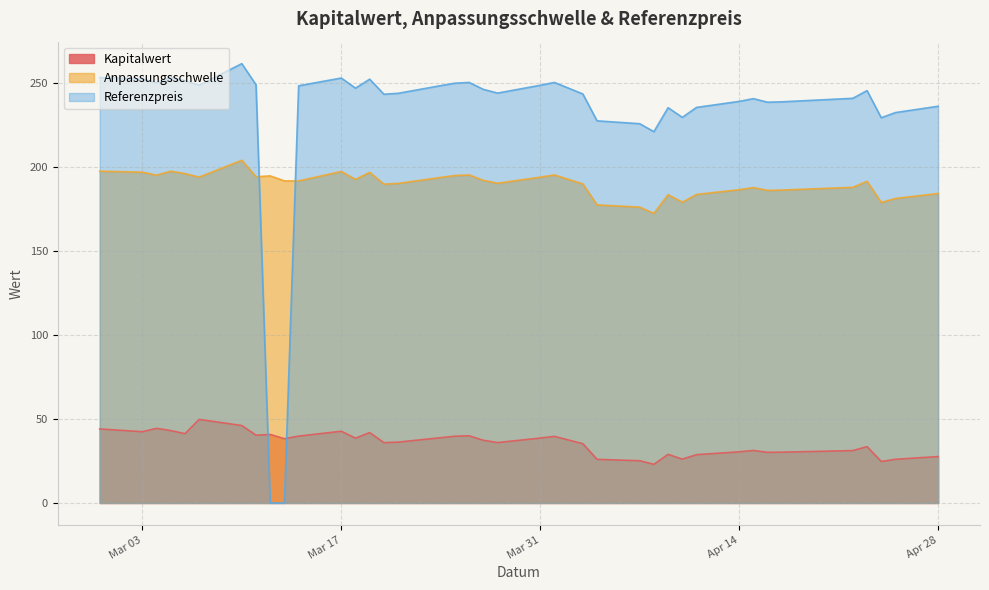

In Anpassungsschwelle, how many points are higher than both neighbors (excluding endpoints)?

10